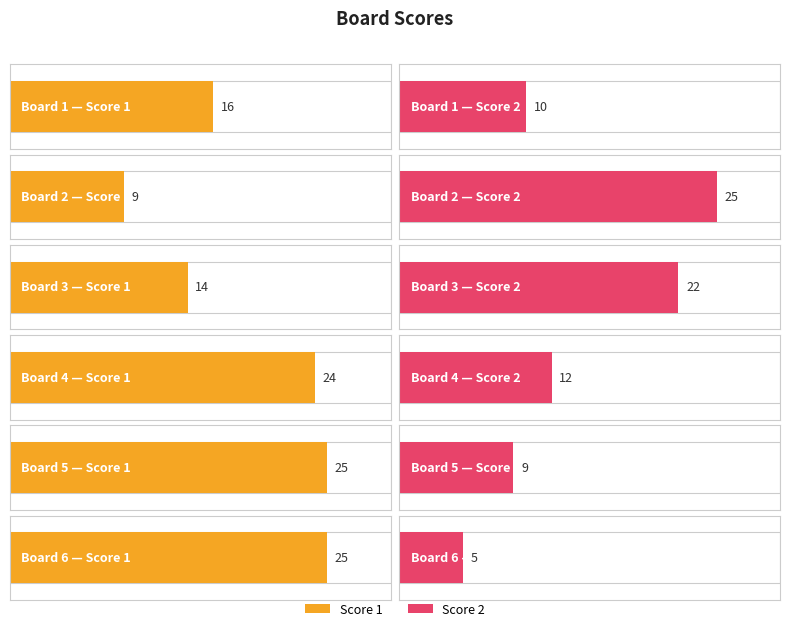

What is the difference between the second highest and minimum values in the Score 1 series?

16